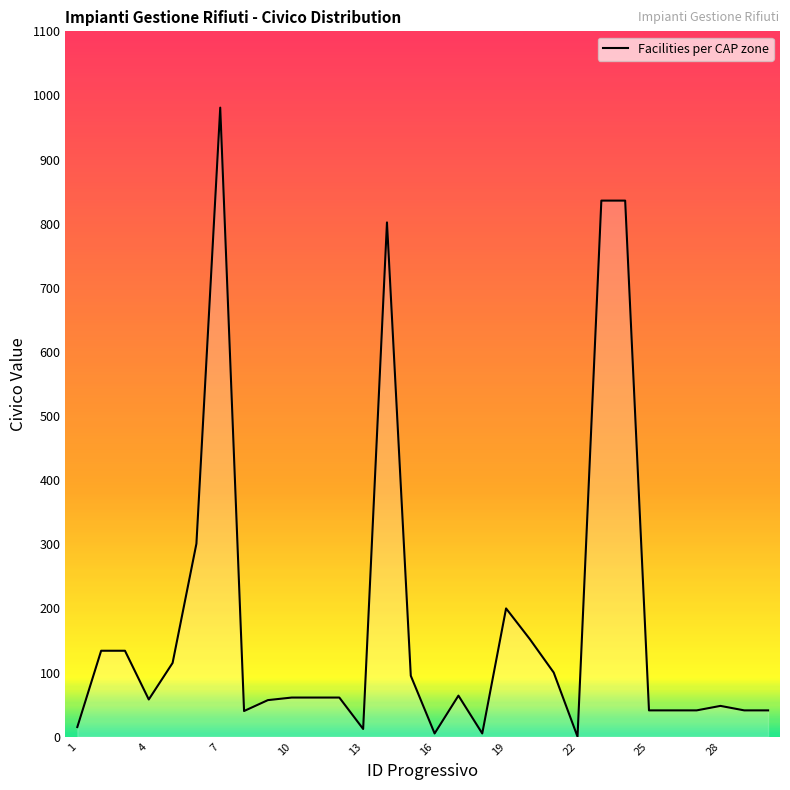

Count the number of categories in the chart.

30